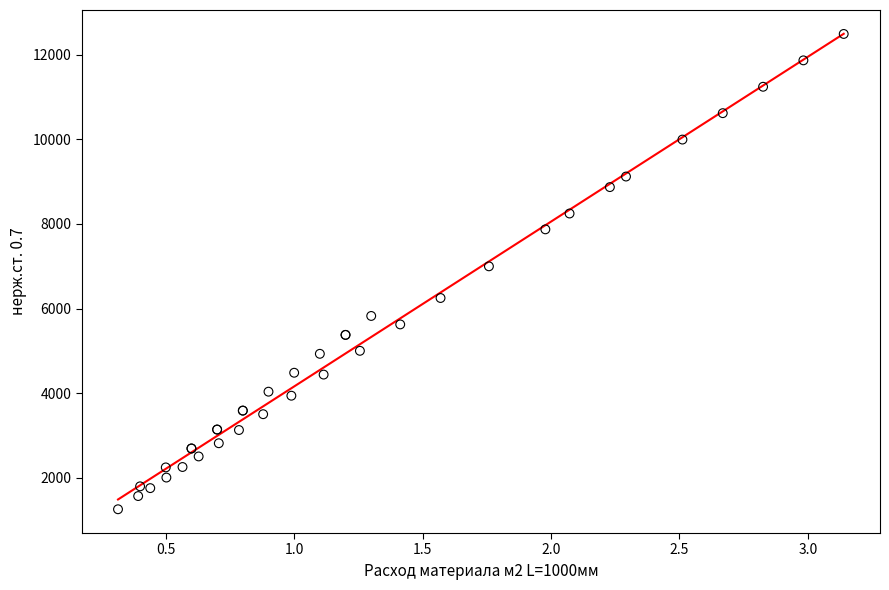

What Y value in the scatter plot is closest to 6873?

6998.4